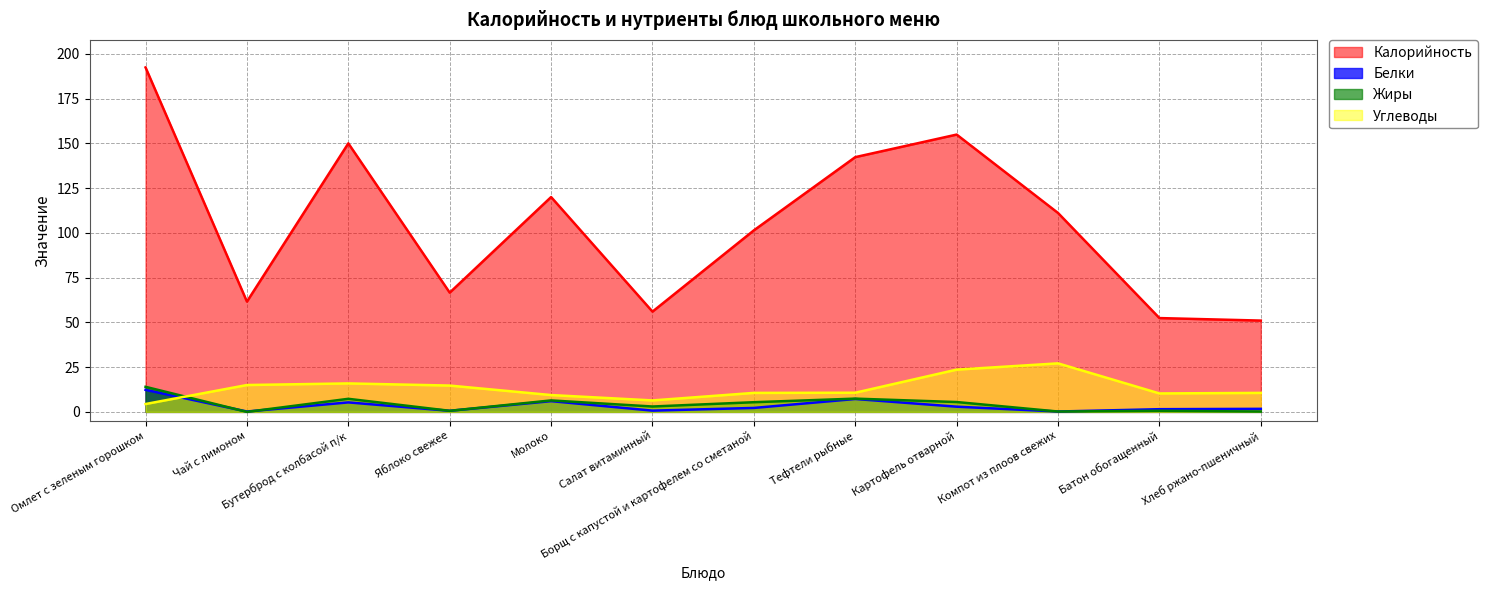

True or false: Жиры has a value of 5.5 at Картофель отварной.

True